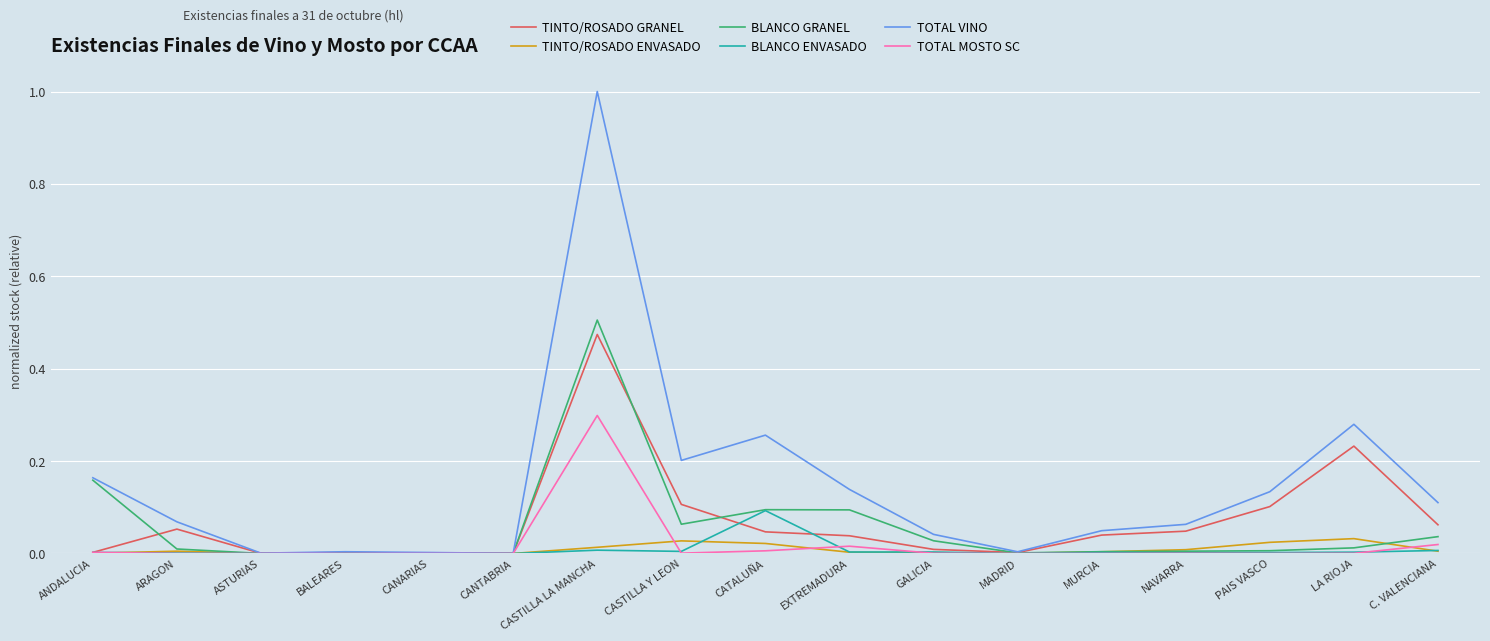

Which series has the largest total across all categories?

TOTAL VINO